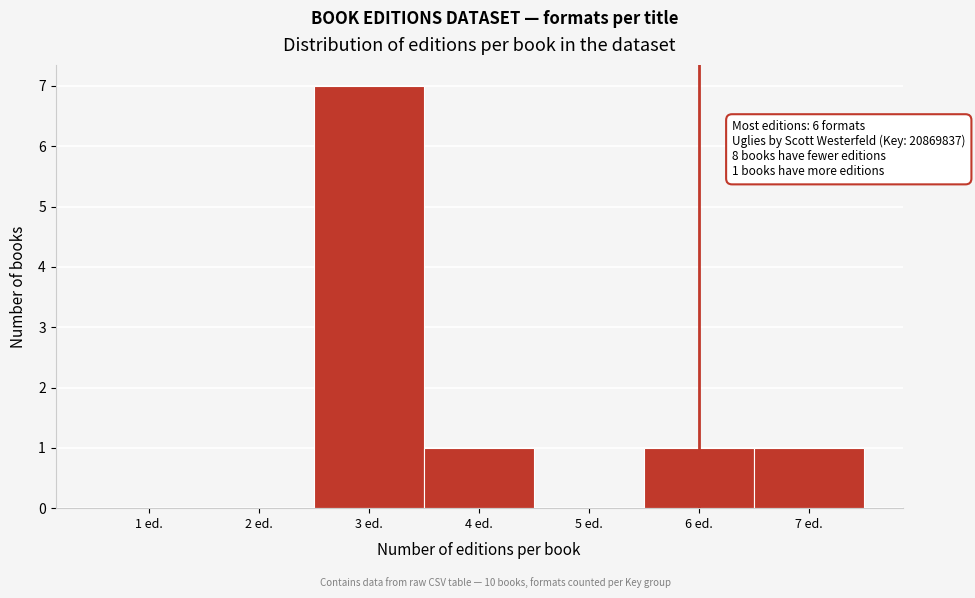

Which range on the x-axis has the tallest bar?

2.5 to 3.5